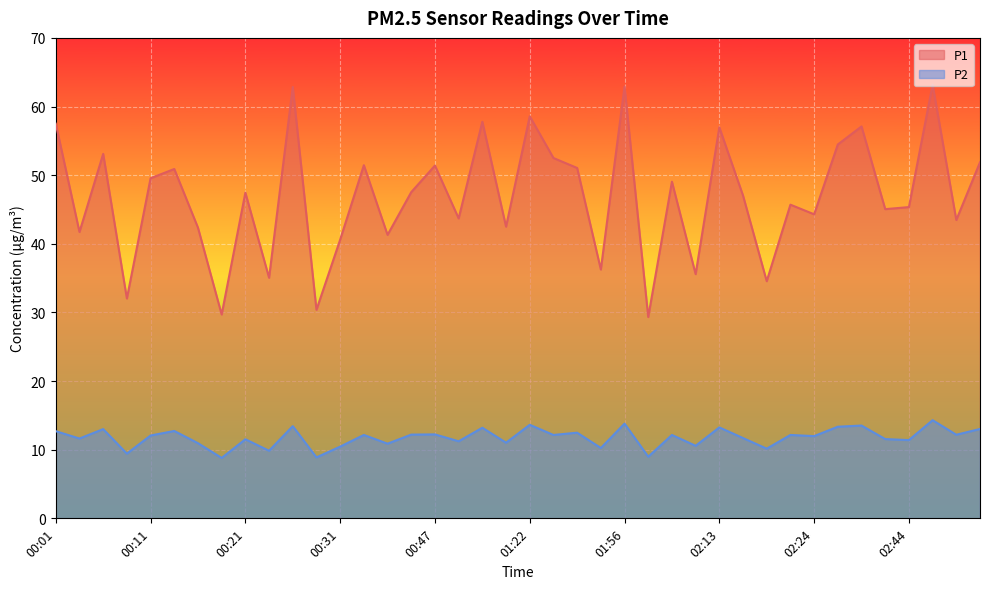

What is the greatest value displayed?

63.2